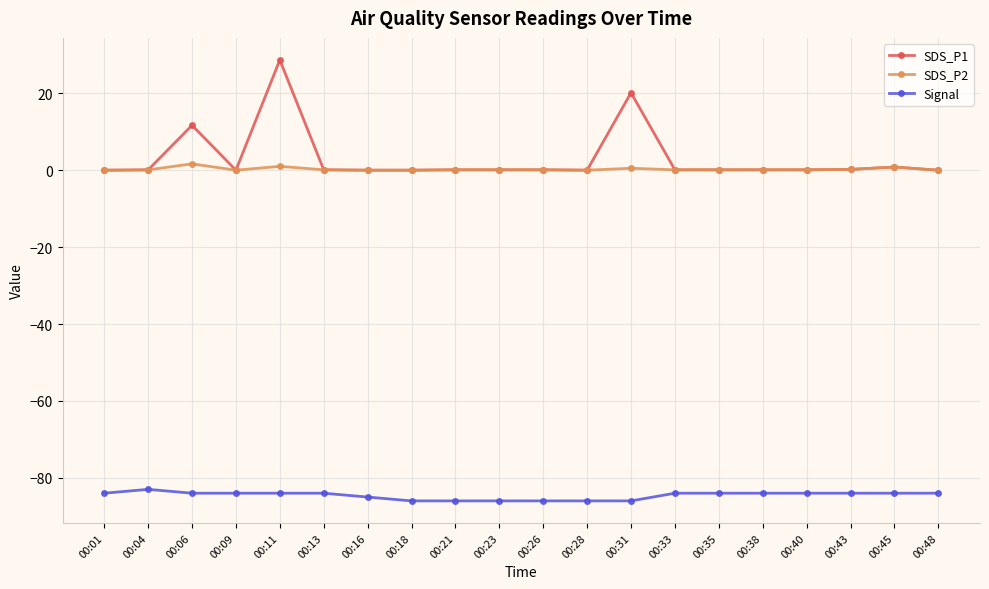

What is the total value across all series at 00:01?

-84.0